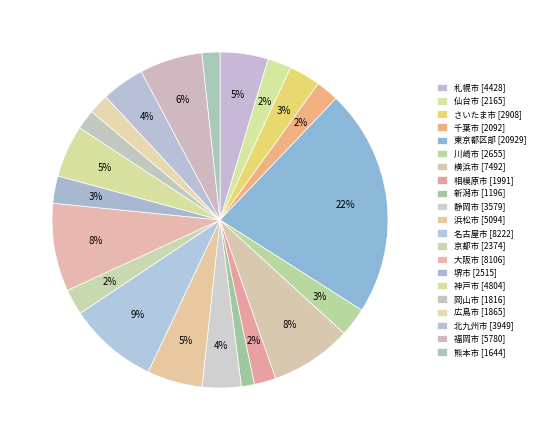

How many slices are in this pie chart?

21